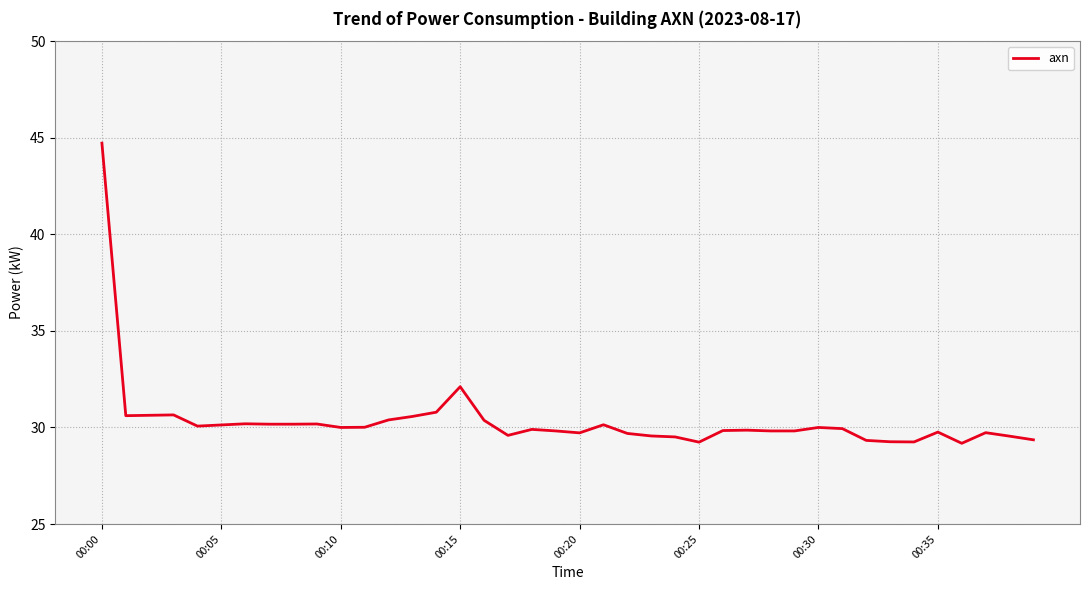

What is the minimum value shown in the chart?

29.2